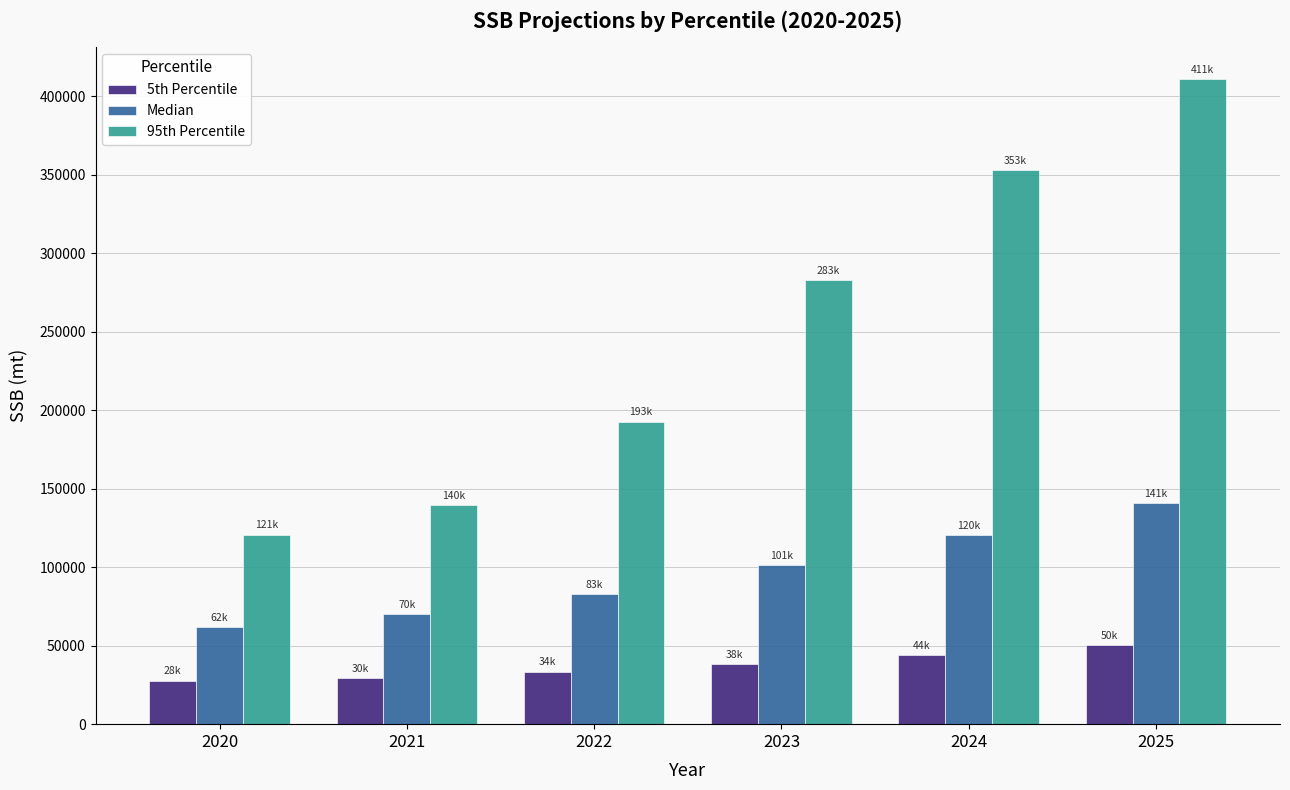

Count the number of data series in this chart.

3